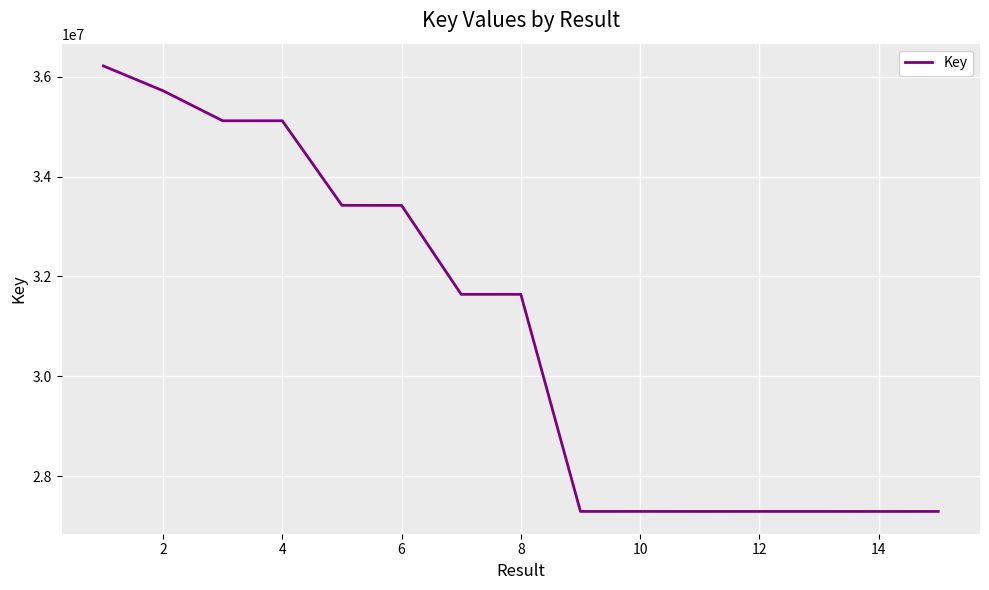

What is the minimum value shown in the chart?

27297524